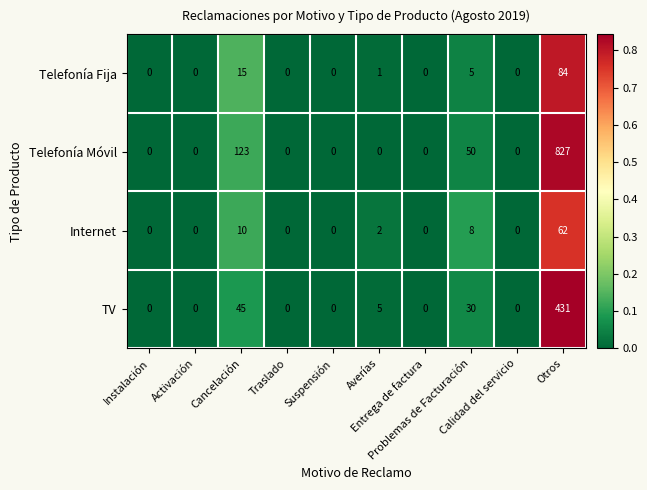

What is the greatest value displayed?

827